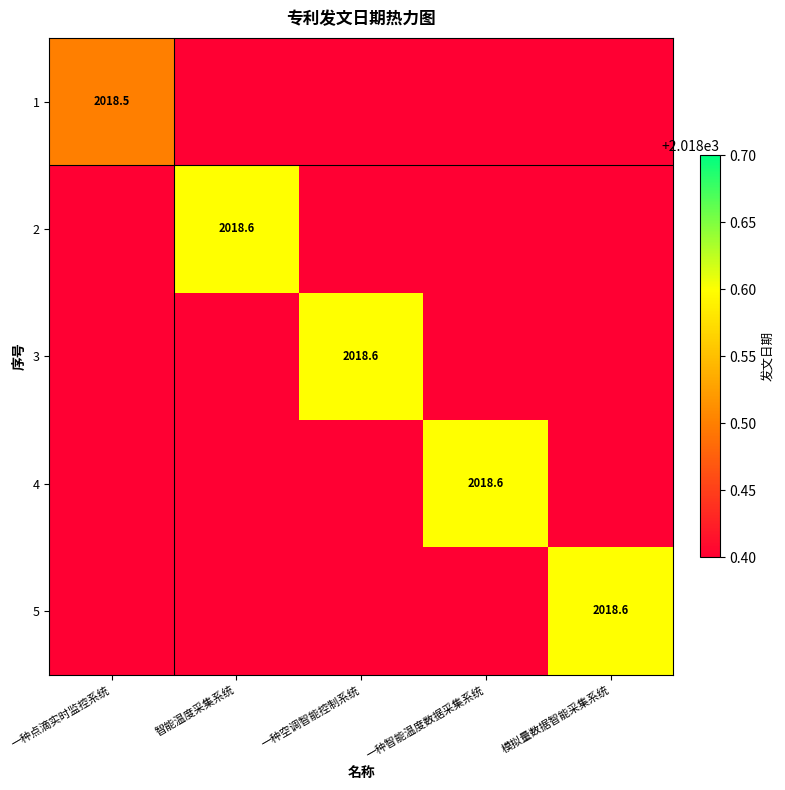

At which label does 2 reach its peak?

智能温度采集系统